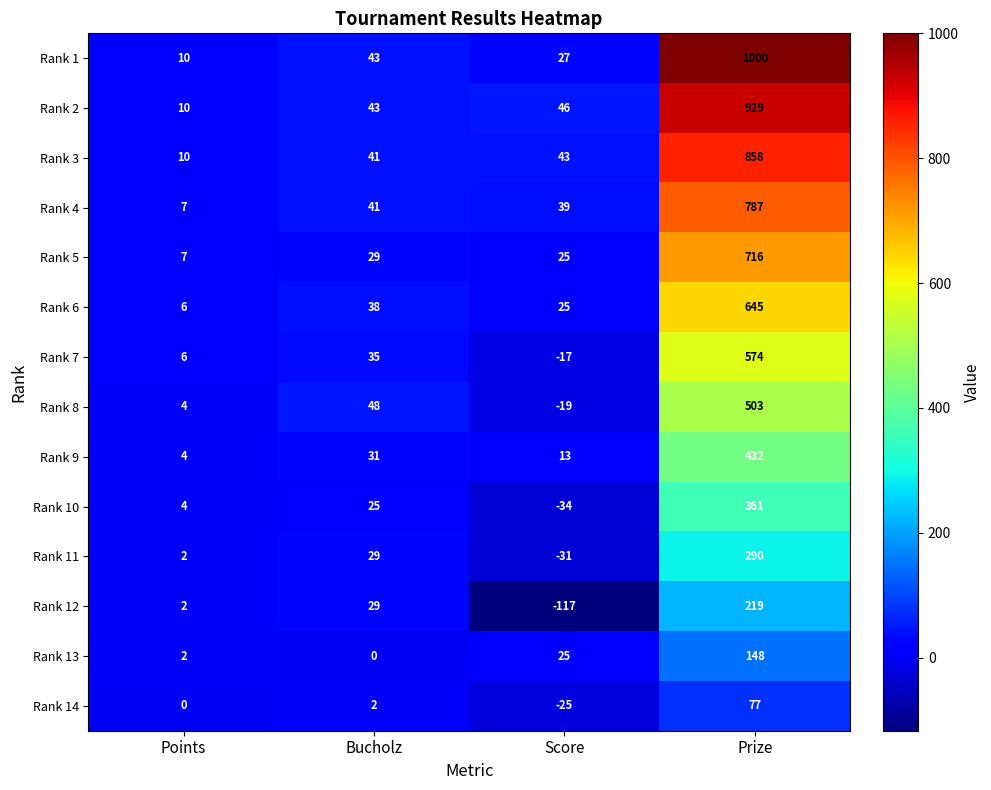

At which label does Rank 2 reach its peak?

Prize